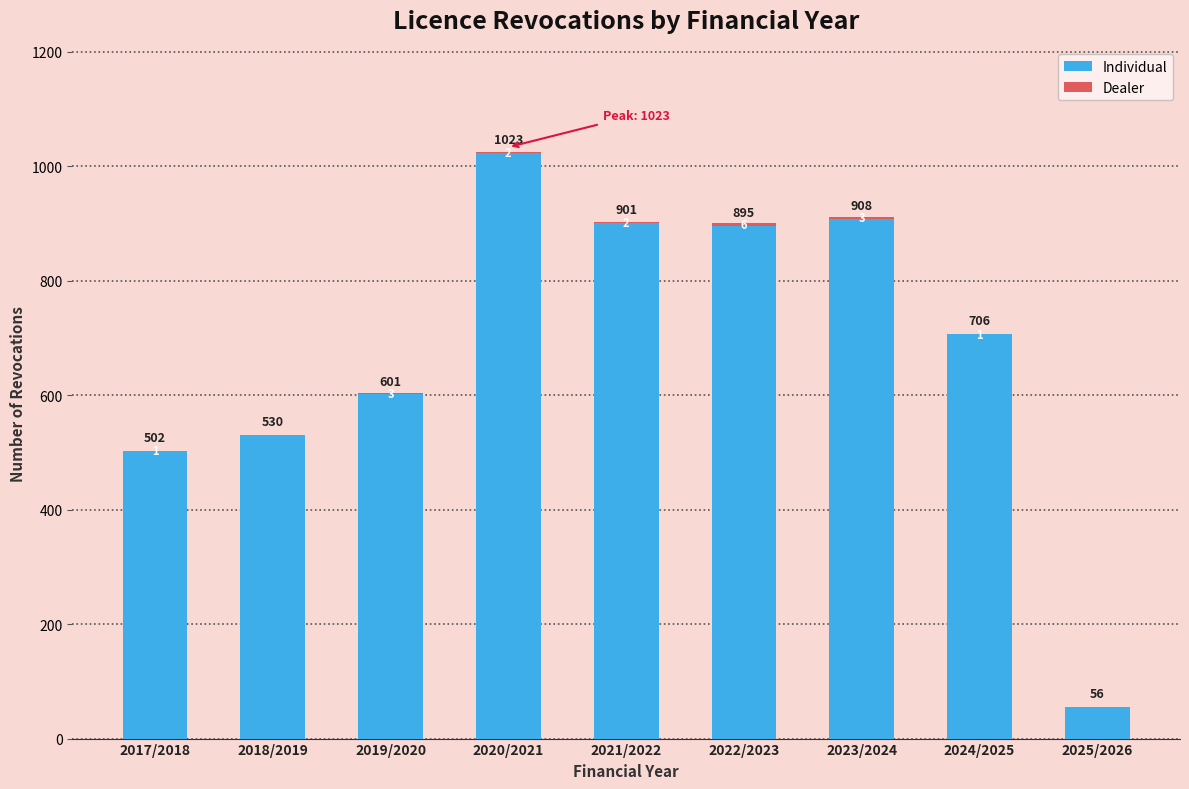

At which category is the sum across all series the highest?

2020/2021